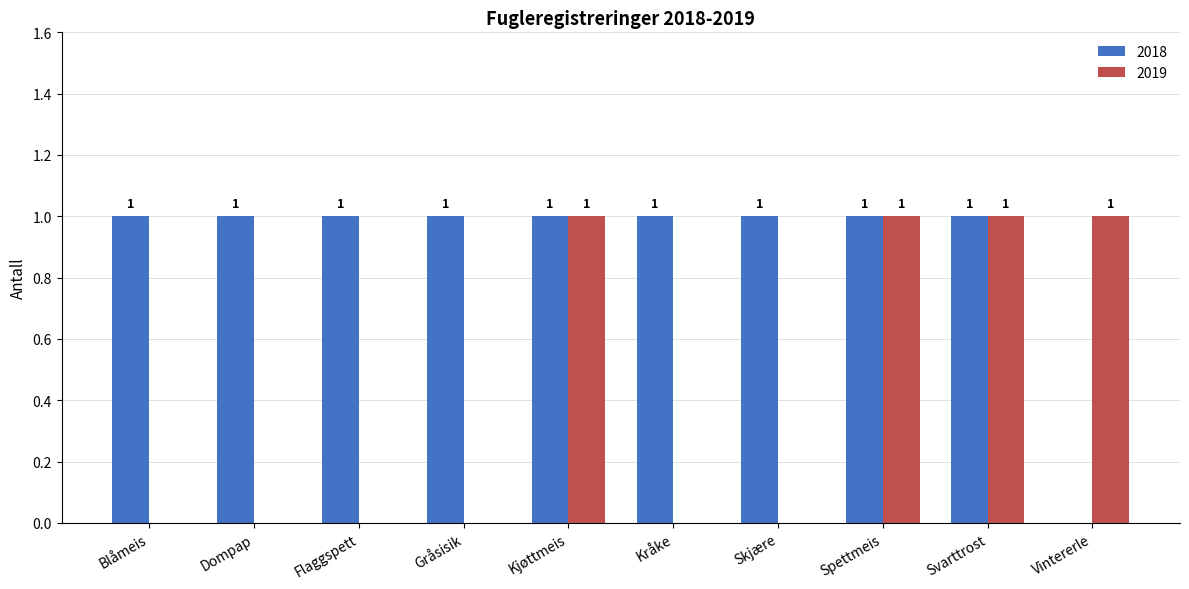

How many positive values does the 2018 series have?

9